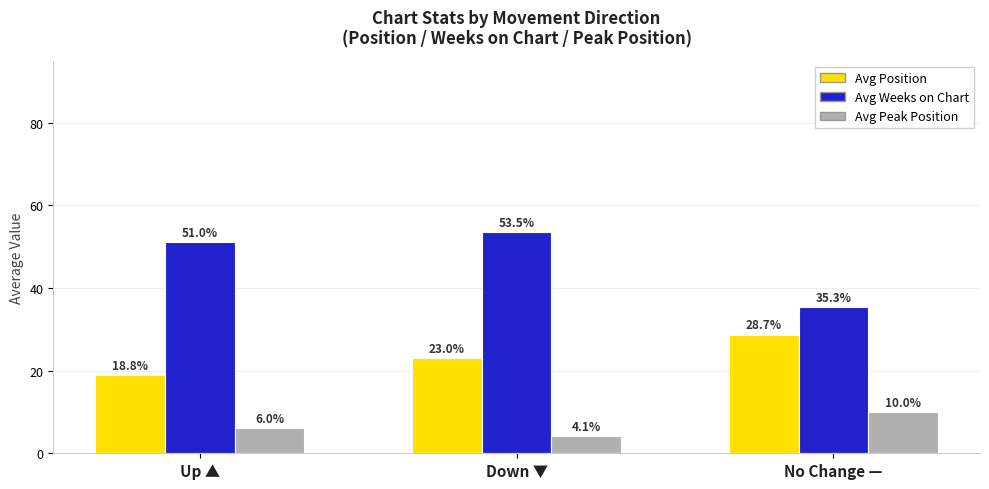

How many bars are there in each group?

3